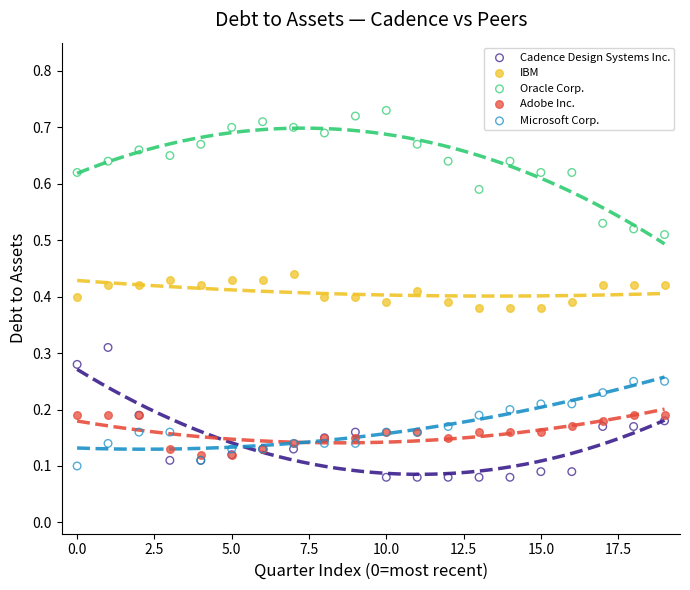

Which series reaches the maximum Y coordinate?

Oracle Corp.